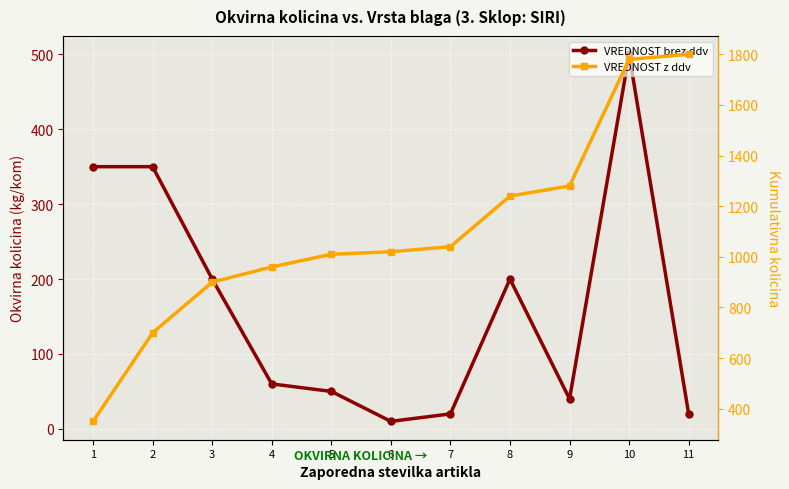

What is the value of the VREDNOST brez ddv point at the 11th from the left?

20